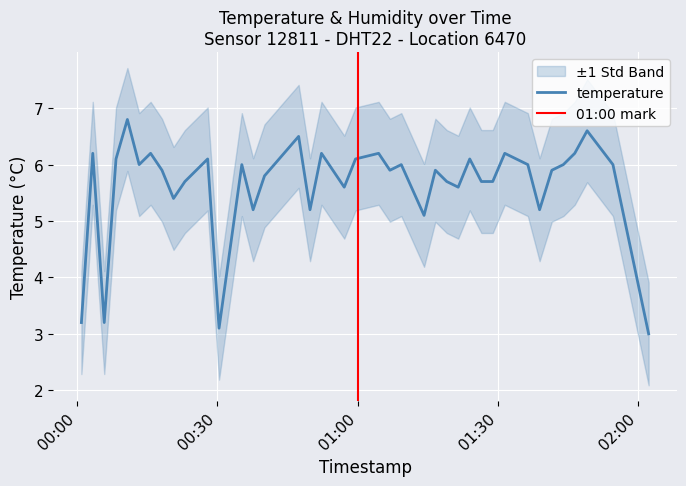

Is it true that the value at 2022-11-21T01:46:25 is 3.6?

False